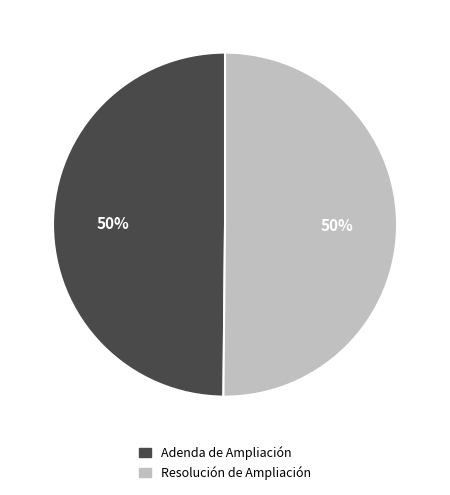

The Adenda de Ampliación slice represents 50% of the pie. True or false?

True